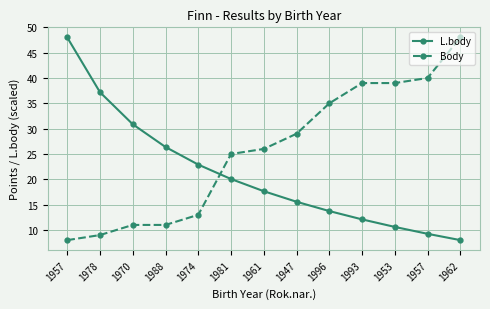

Reading left to right, what are all the values shown in this chart?

L.body: 1957=48.0	1978=37.2	1970=30.9	1988=26.4	1974=22.9	1981=20.1	1961=17.7	1947=15.6	1996=13.7	1993=12.1	1953=10.6	1957=9.2	1962=8.0
Body: 1957=8.0	1978=9.0	1970=11.0	1988=11.0	1974=13.0	1981=25.0	1961=26.0	1947=29.0	1996=35.0	1993=39.0	1953=39.0	1957=40.0	1962=48.0